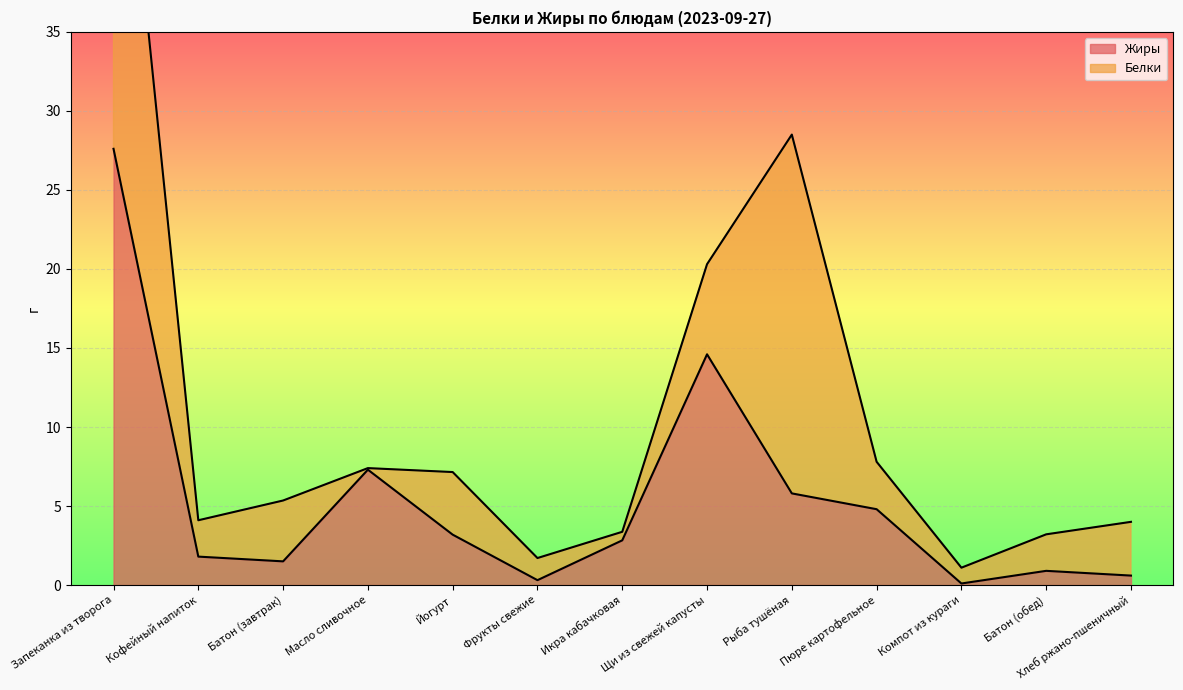

True or false: there are more than 2 points higher than both neighbors.

True